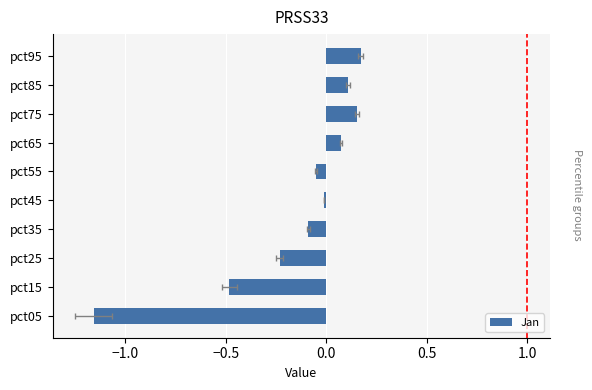

Does the chart contain any negative values?

Yes